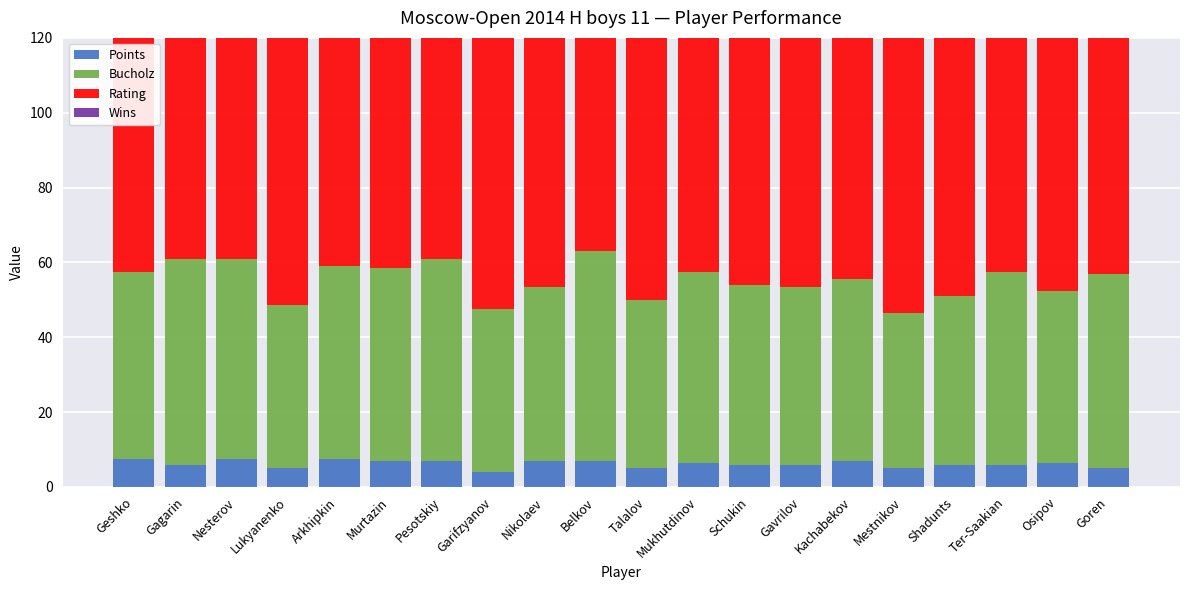

How many Points values are between 6 and 7?

12